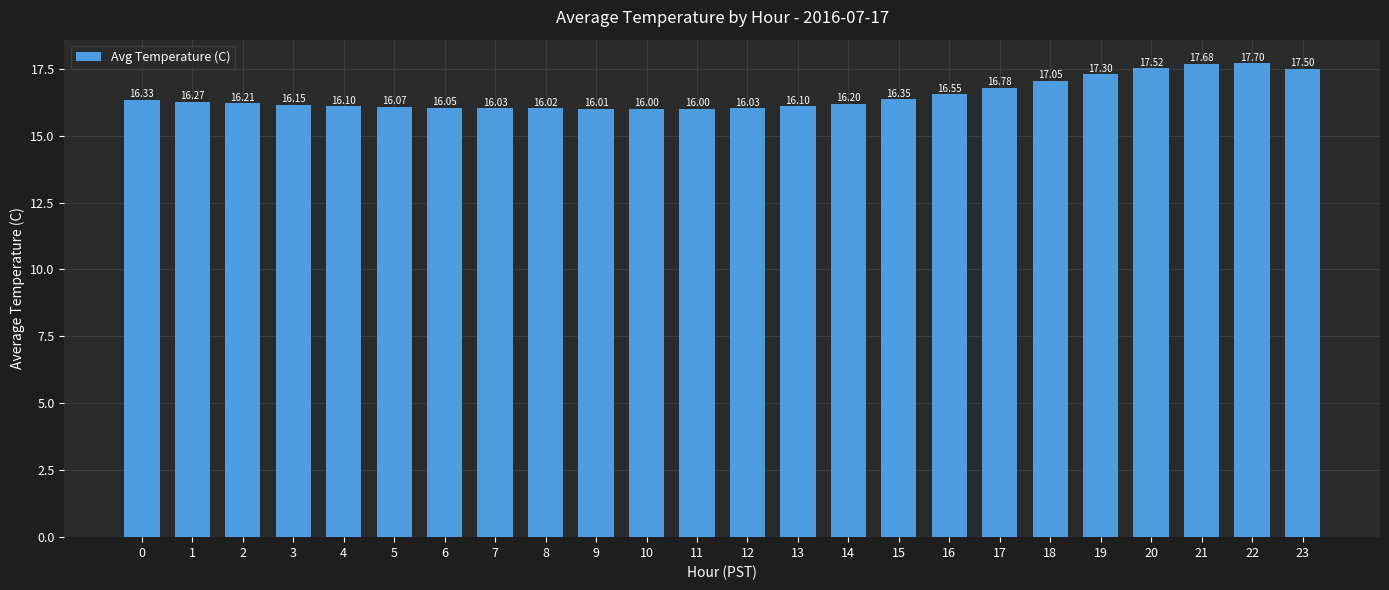

What is the sum of the values at 19 and 21?

35.0